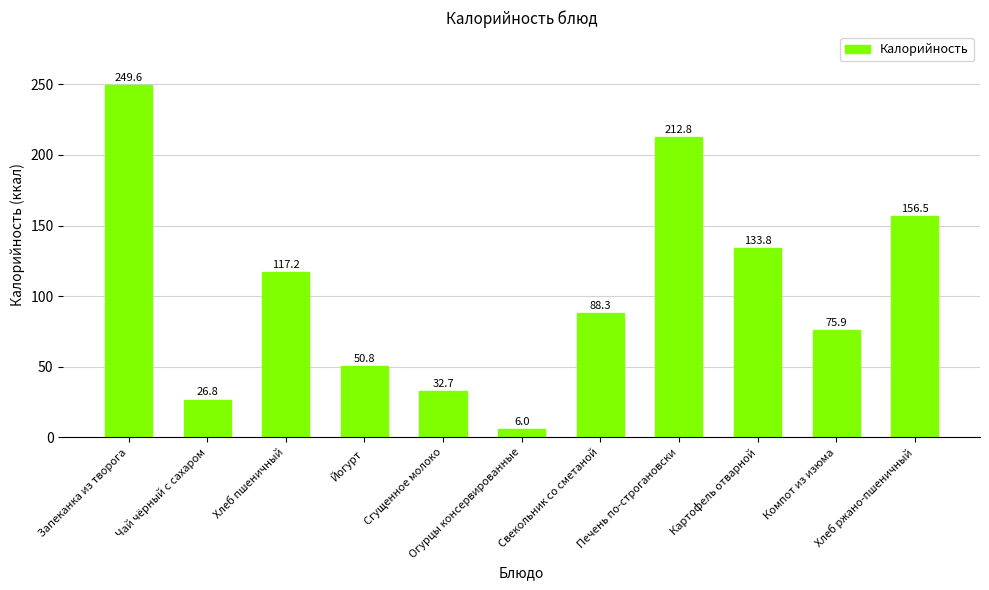

List the labels in order of value, largest first.

Запеканка из творога, Печень по-строгановски, Хлеб ржано-пшеничный, Картофель отварной, Хлеб пшеничный, Свекольник со сметаной, Компот из изюма, Йогурт, Сгущенное молоко, Чай чёрный с сахаром, Огурцы консервированные